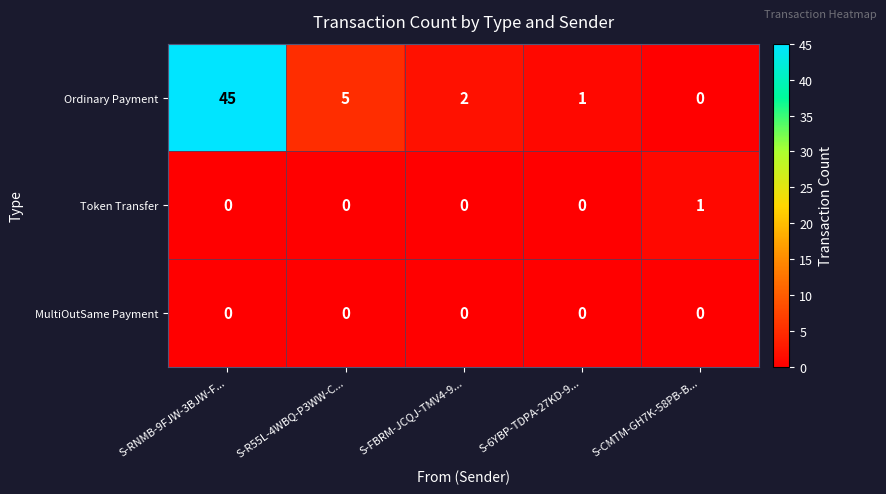

Reading left to right, list all the values displayed in this chart.

Ordinary Payment: 45	5	2	1	0
Token Transfer: 0	0	0	0	1
MultiOutSame Payment: 0	0	0	0	0